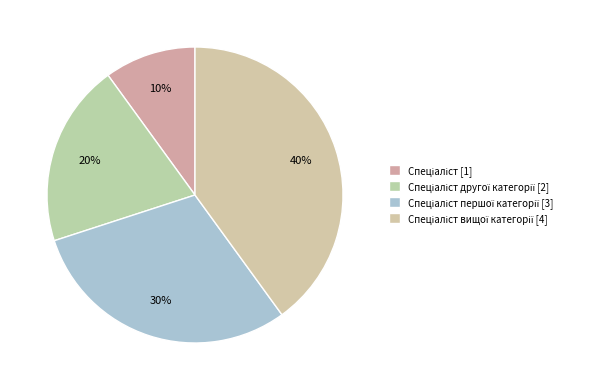

What is the smallest slice in the pie chart?

Спеціаліст